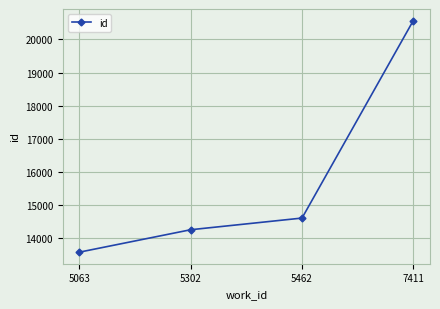

What is the sum of the values at 5302 and 7411?

34828